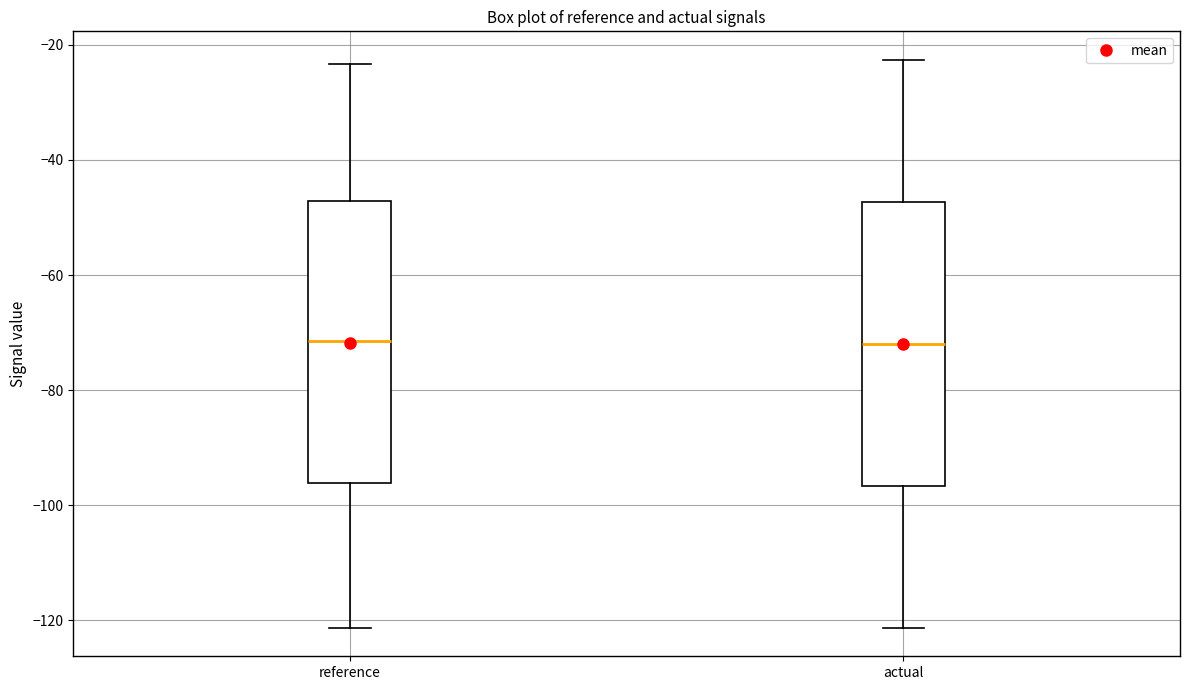

Reading left to right, transcribe this box plot: for each box, give where its median line is, the range the box spans, and where its two whiskers end, as read against the y-axis. The values are not printed on the chart, so give them approximately, as read against the axis.

reference: median -72, box -96 to -48, whiskers -122 to -24
actual: median -72, box -96 to -48, whiskers -122 to -22